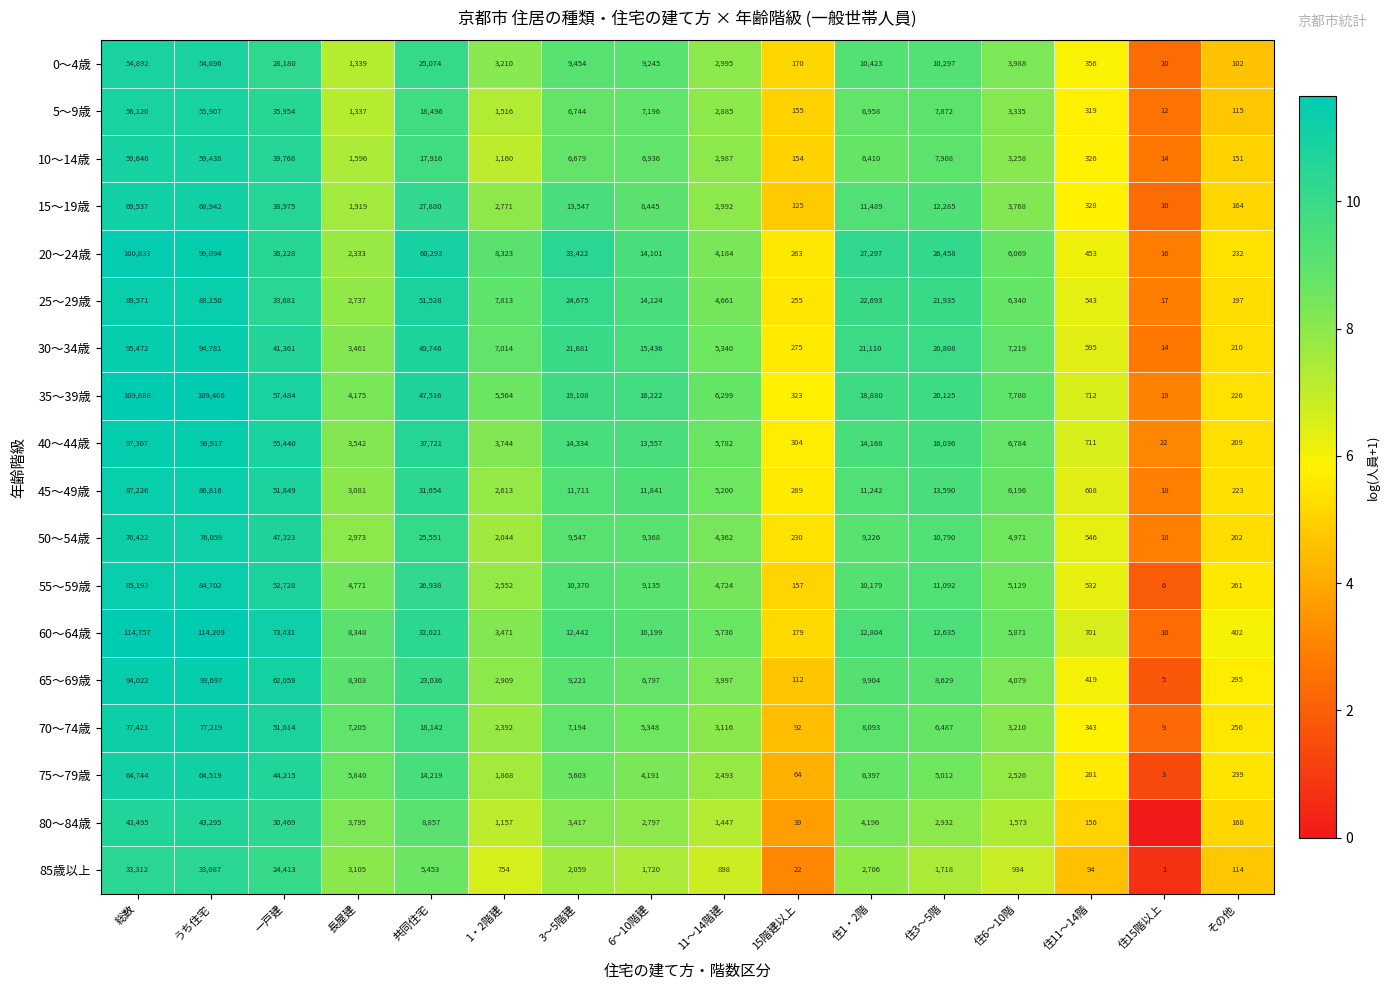

Is it true that 55～59歳 equals 6 at 住15階以上?

True